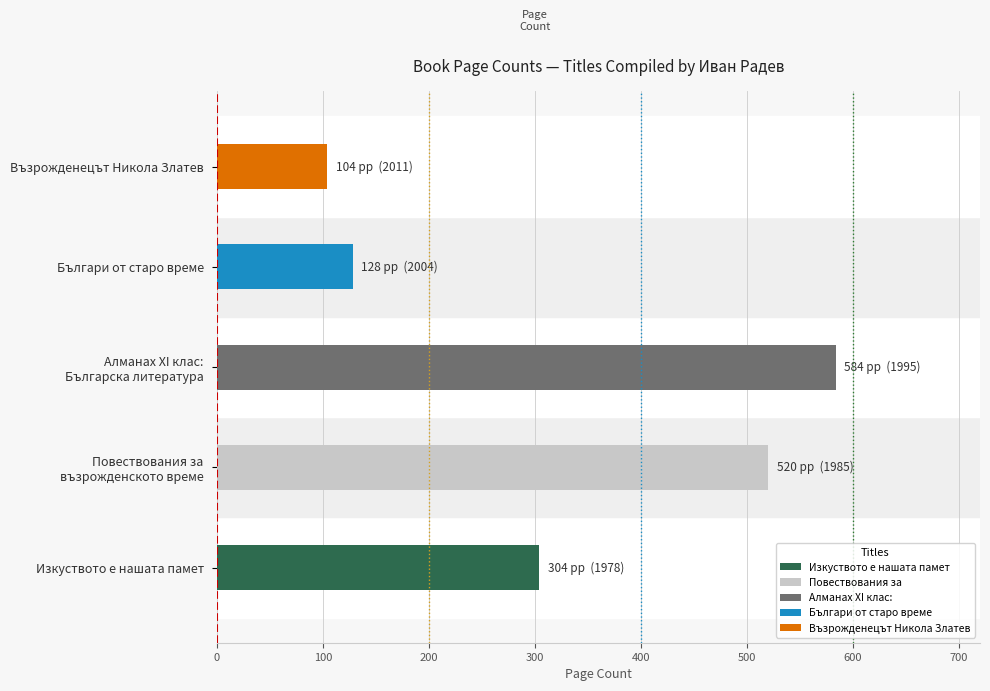

How many bars are there in total?

5